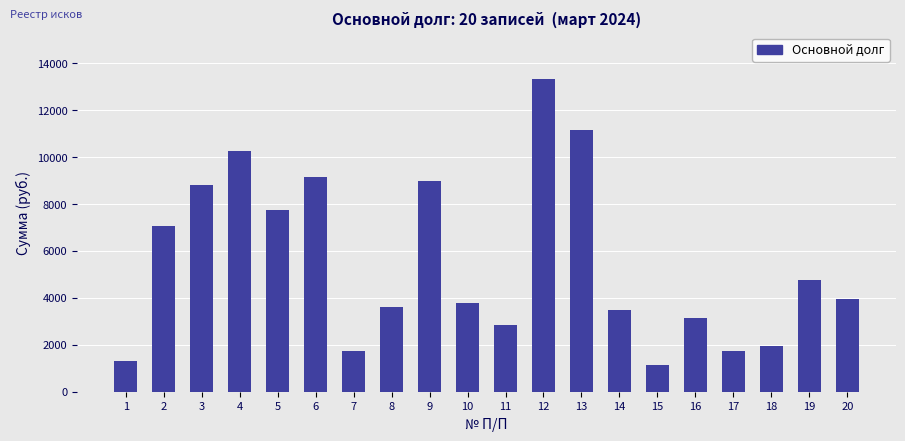

What is the ratio of the value at 3 to the value at 18?

4.5